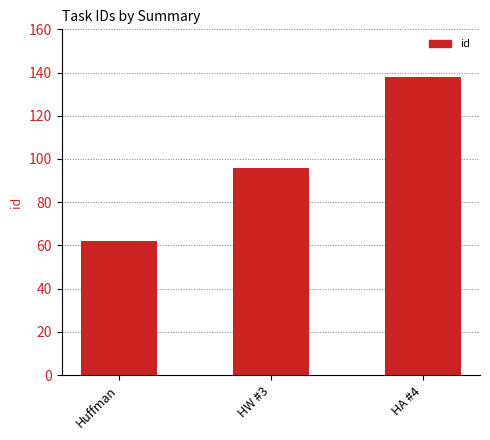

What is the smallest value displayed?

62